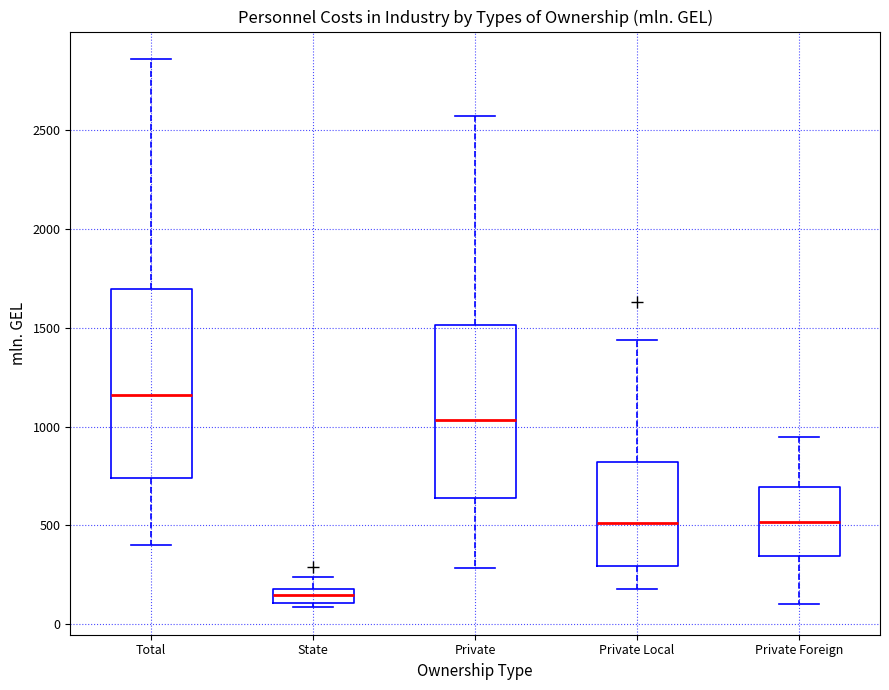

Where does the lower whisker of the box for Total end on the y-axis? The values are not printed on the chart, so give them approximately, as read against the axis.

400